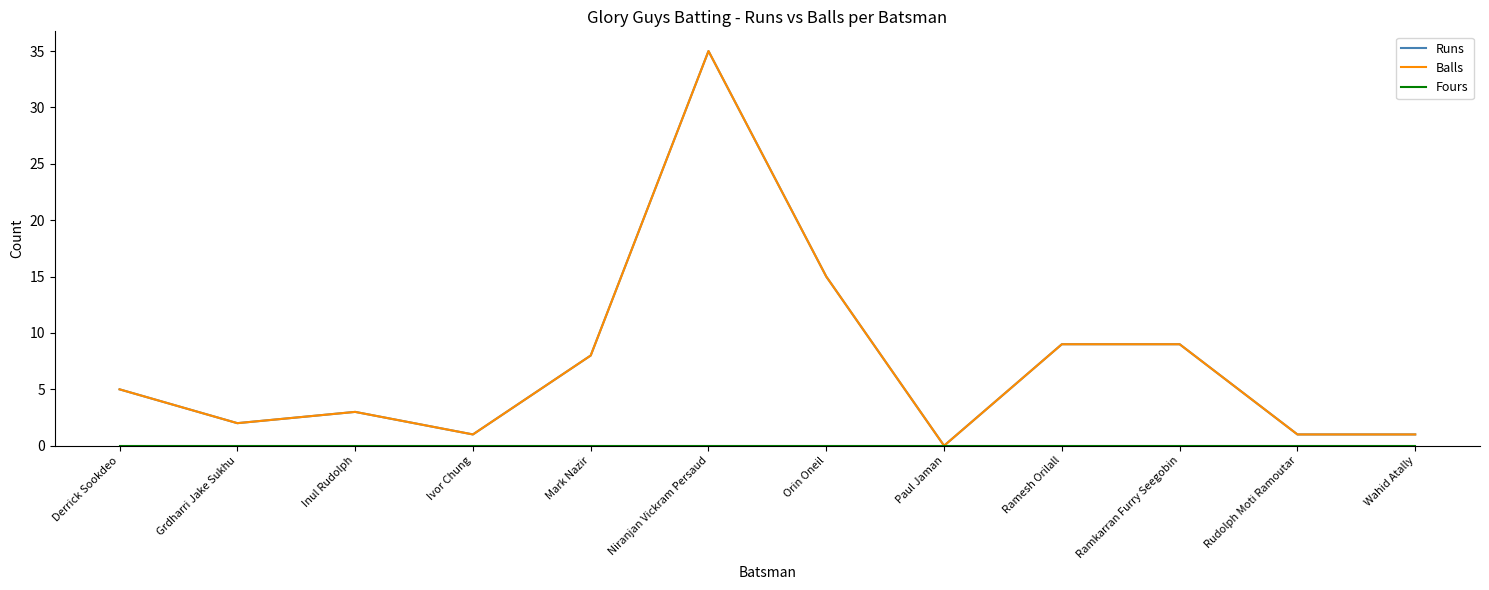

Reading left to right, list all the values displayed in this chart.

Runs: 5	2	3	1	8	35	15	0	9	9	1	1
Balls: 5	2	3	1	8	35	15	0	9	9	1	1
Fours: 0	0	0	0	0	0	0	0	0	0	0	0